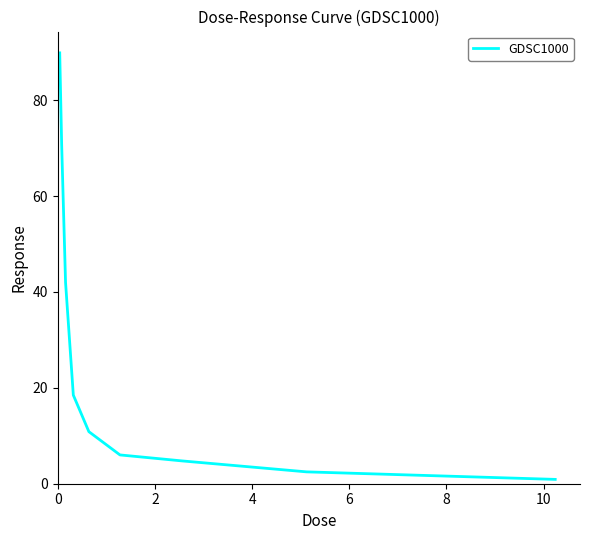

What is the greatest value displayed?

89.9